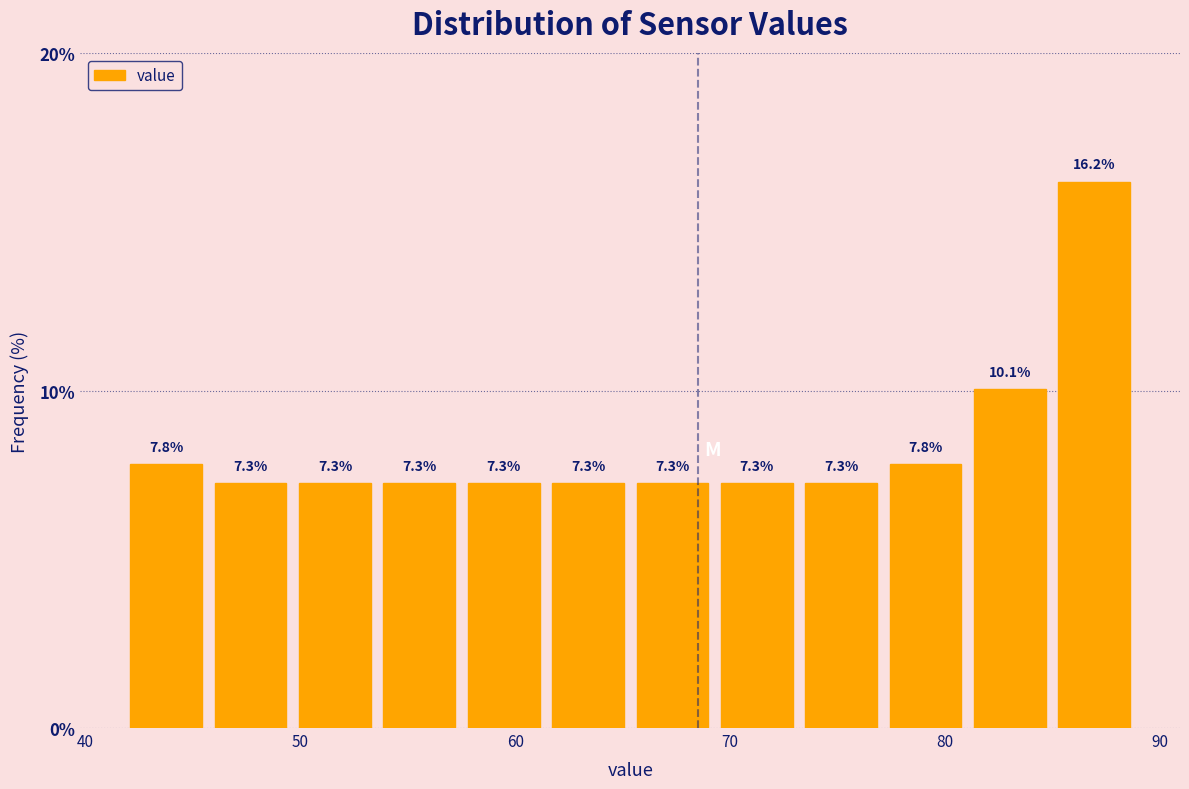

Read against the x-axis, roughly where is the centre of the tallest bar?

87